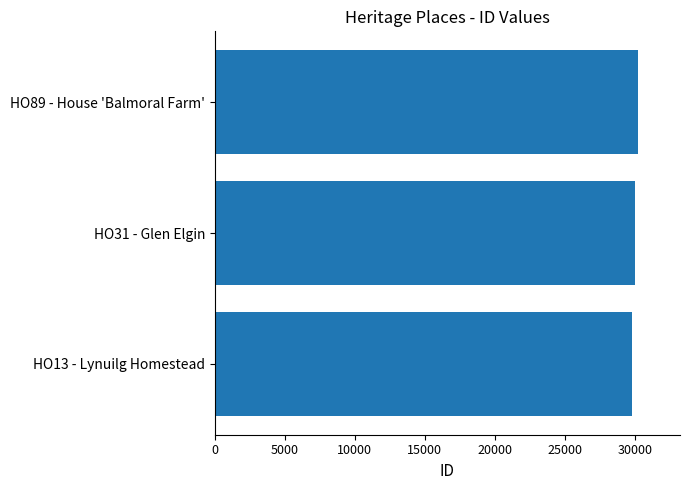

Reading bottom to top, extract all data points from this chart.

HO13 - Lynuilg Homestead=29788	HO31 - Glen Elgin=29992	HO89 - House 'Balmoral Farm'=30200